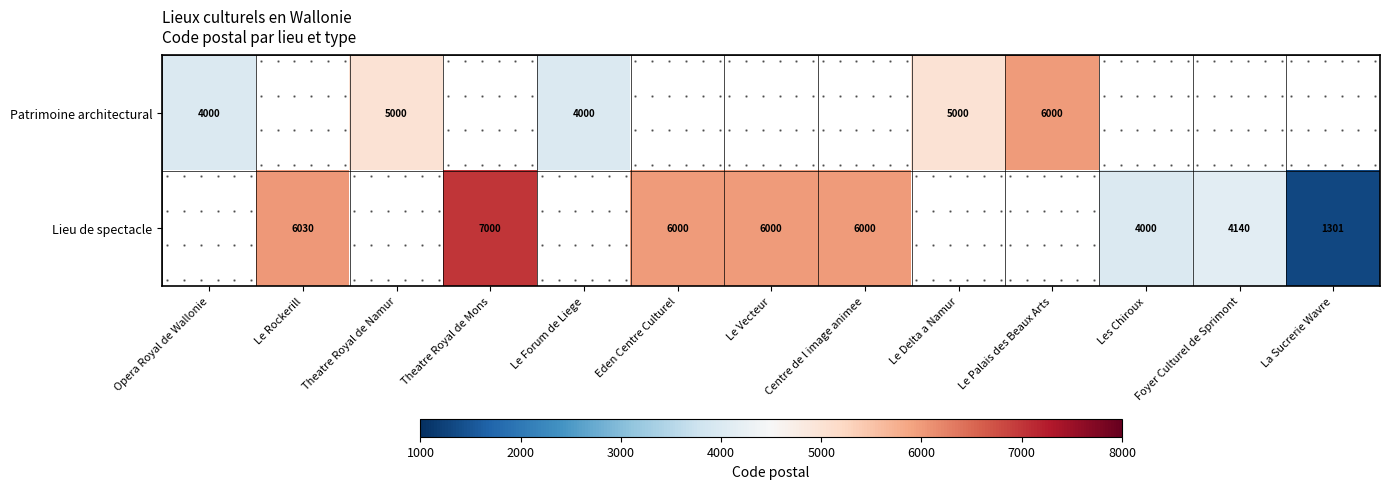

Count the number of data series in this chart.

2